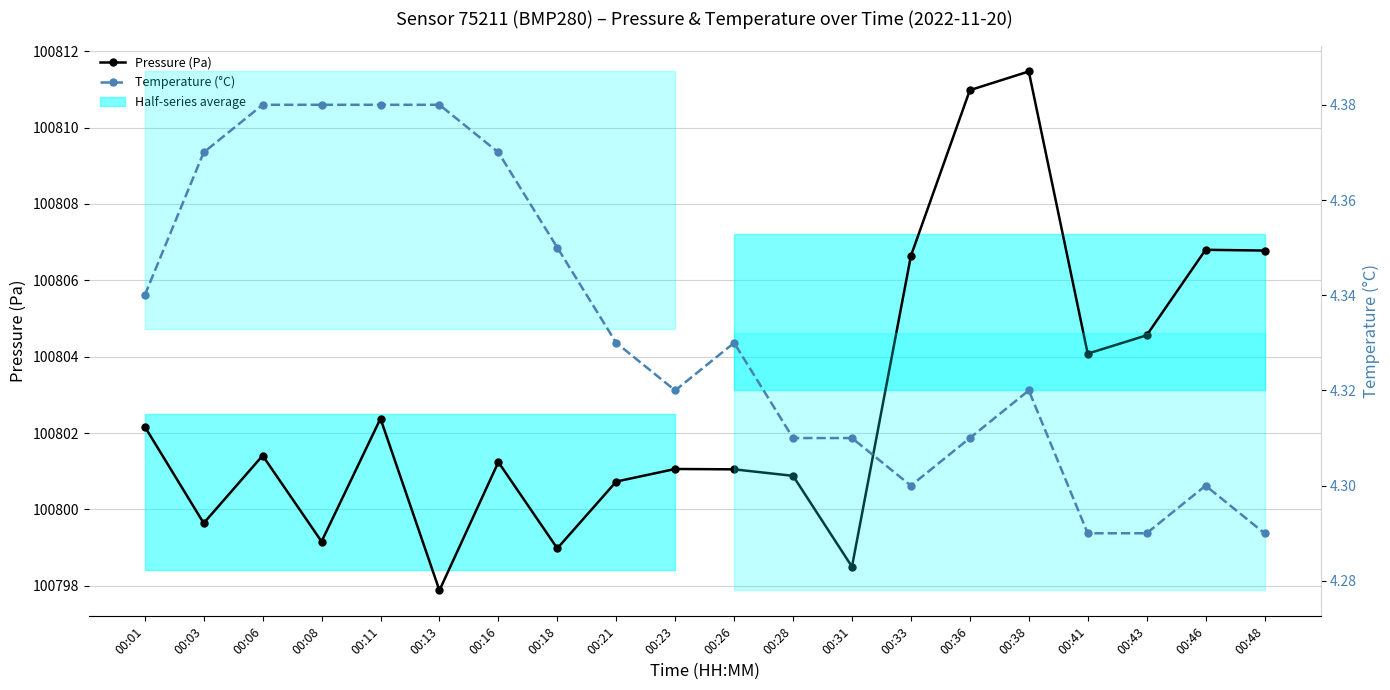

What is the average value of the Pressure (Pa) series?

100802.8